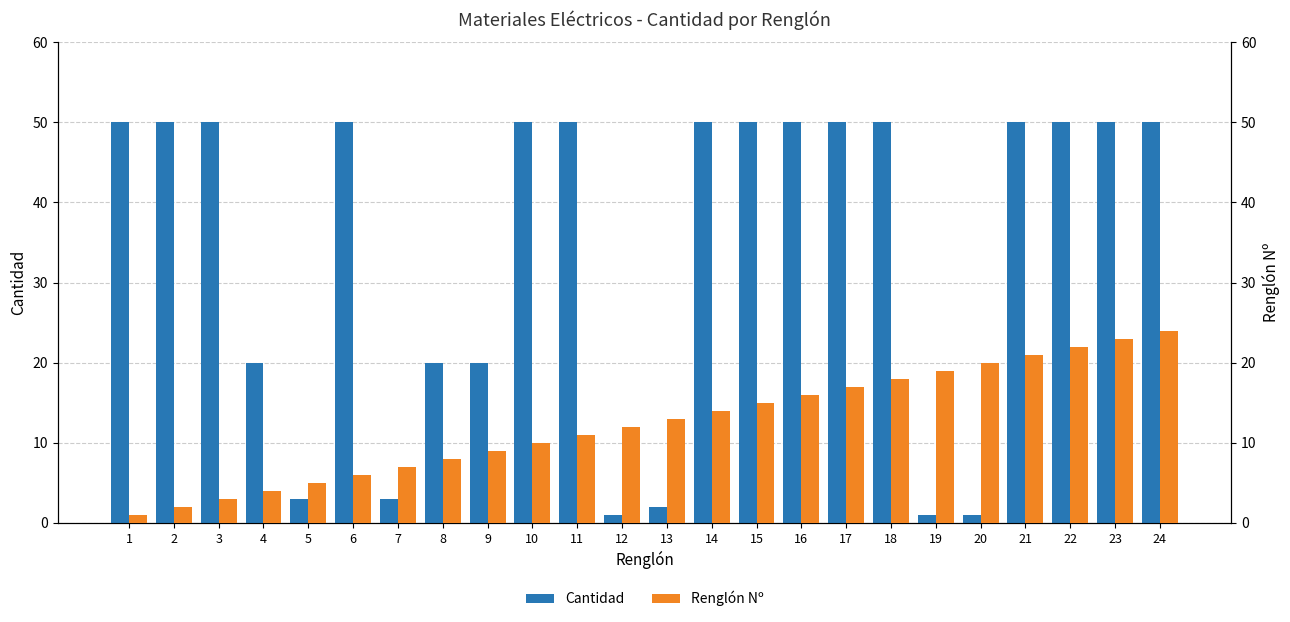

List the series in order of their peak value, lowest first.

Renglón Nº, Cantidad